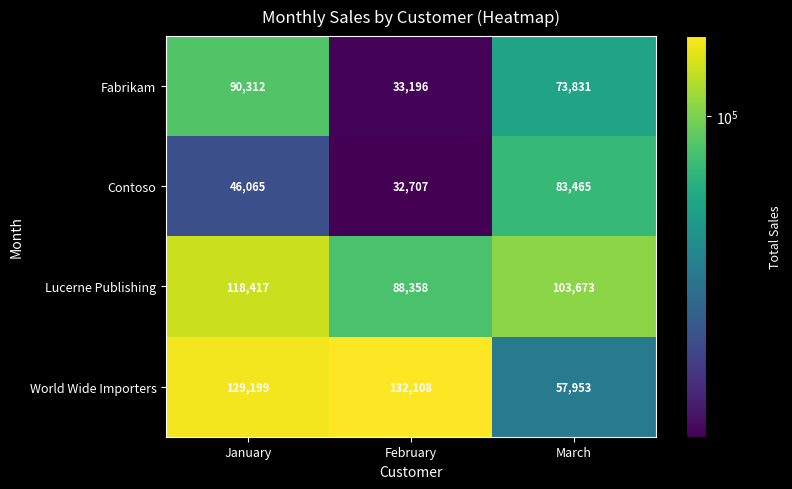

Between January and March, which series saw the biggest shift?

World Wide Importers